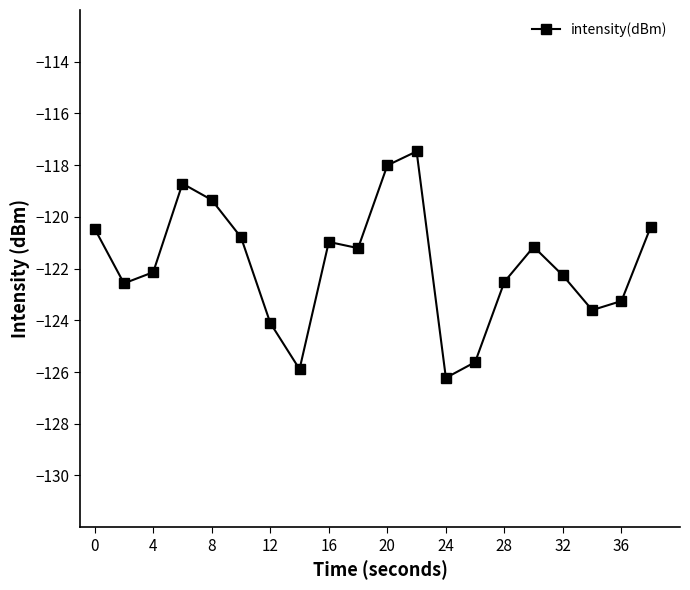

How many data points does each series have?

20